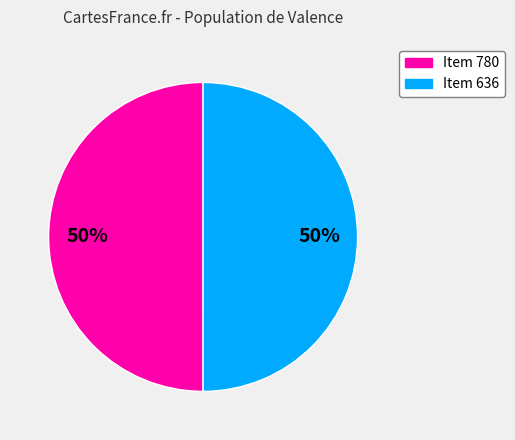

Is the sum of Item 780 and Item 636 greater than half?

Yes